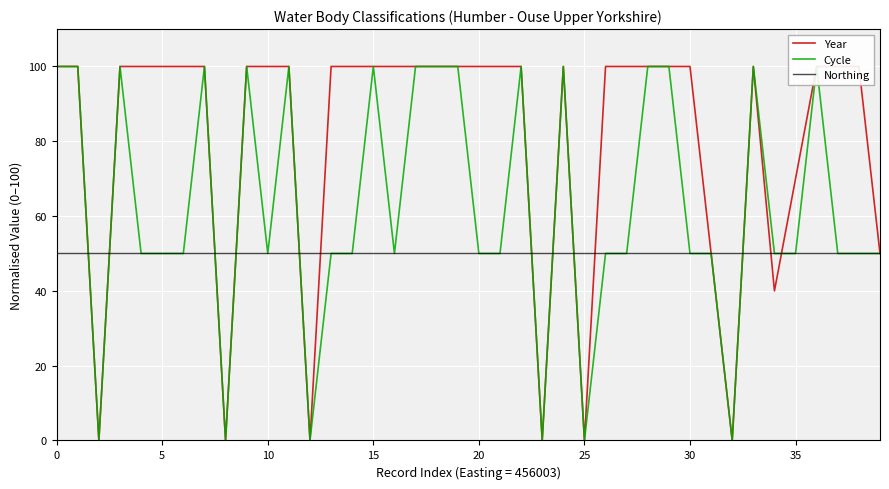

Which series has the largest total across all categories?

Year